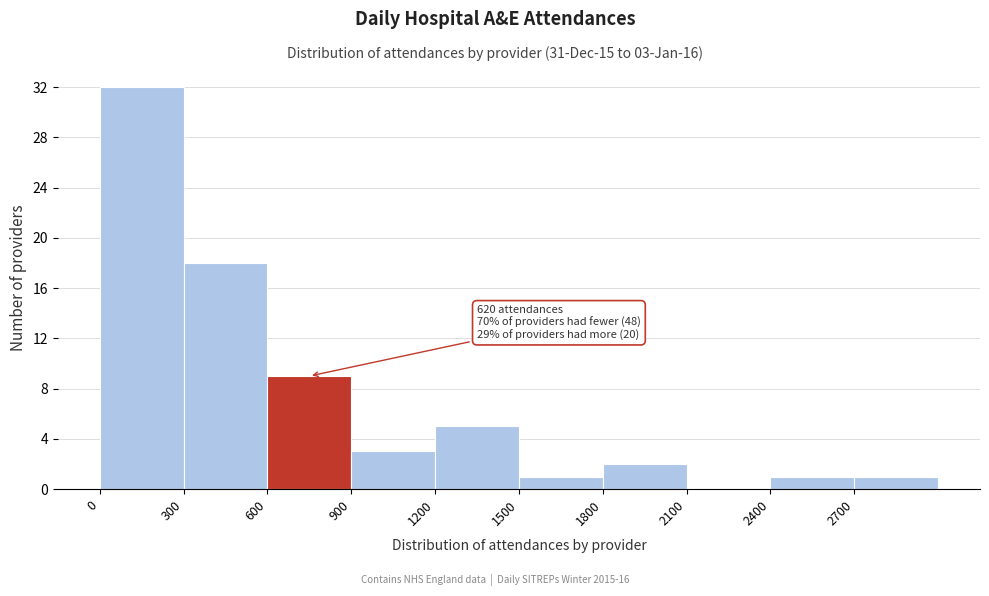

Over which range of the x-axis is the bar tallest?

0 to 300